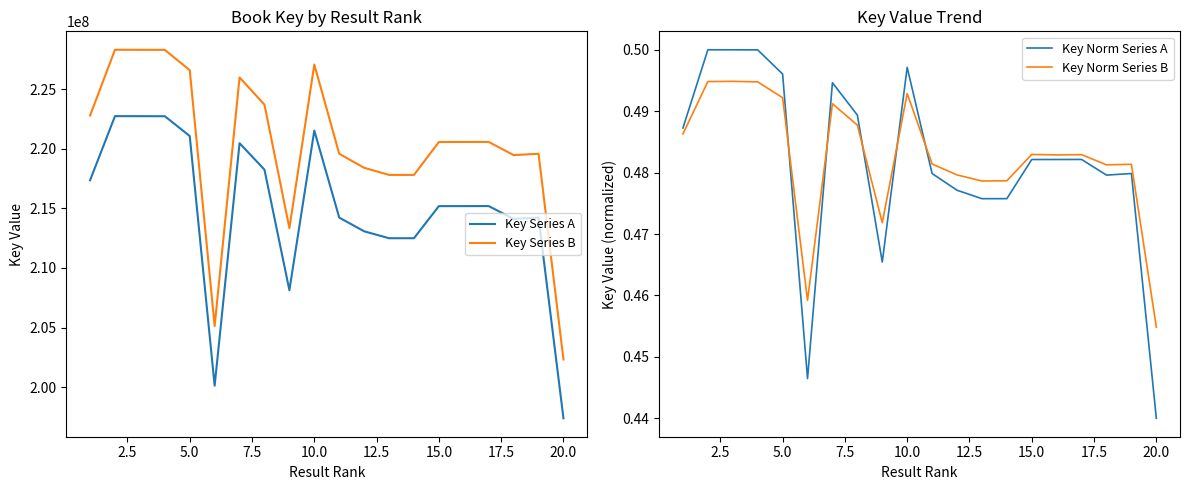

Which series has the largest range (max minus min)?

Key Series B